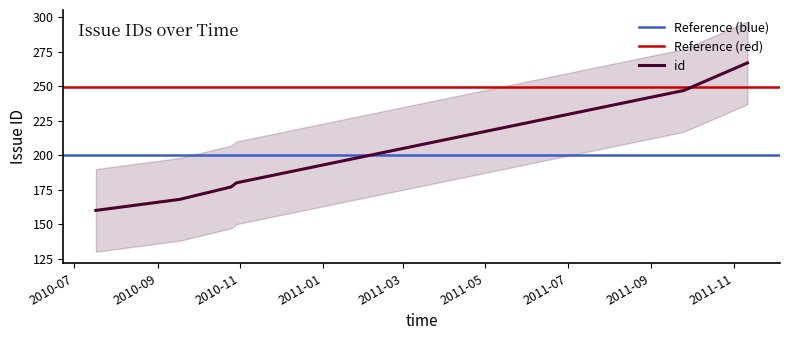

What is the maximum value shown in the chart?

267